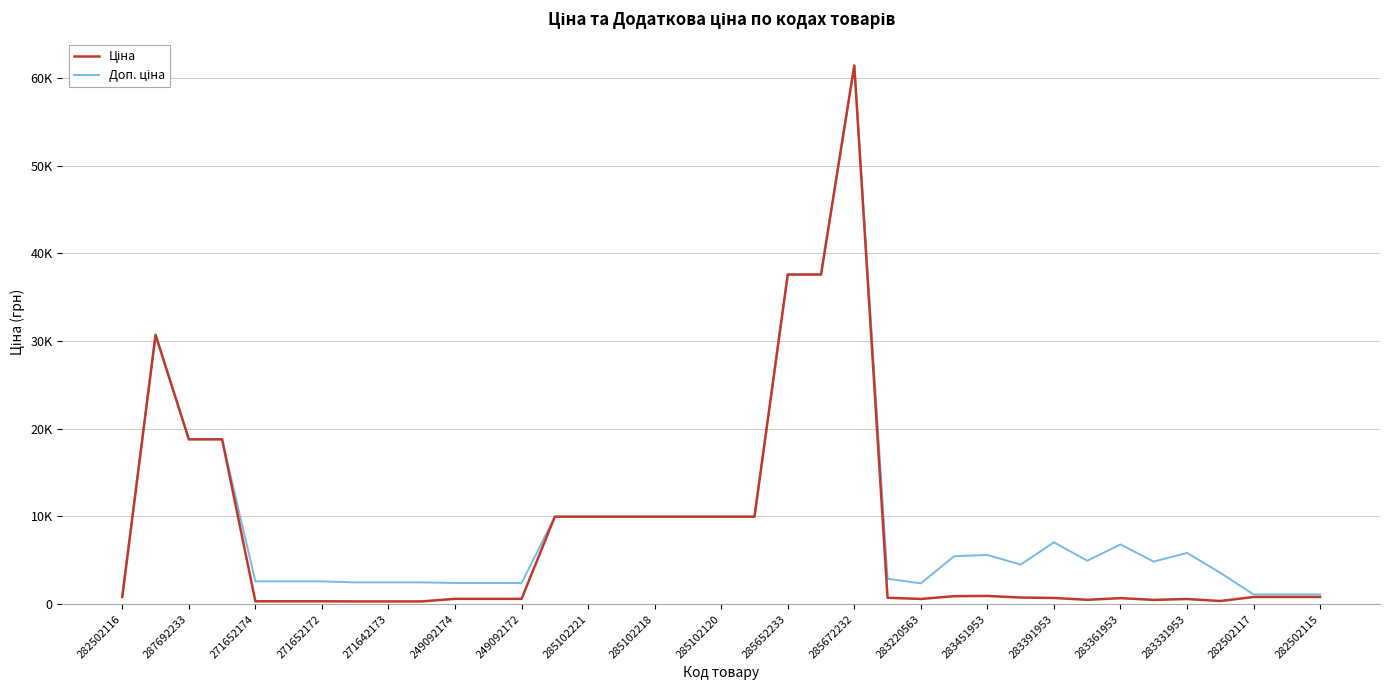

At how many categories does at least one series exceed 39519?

1